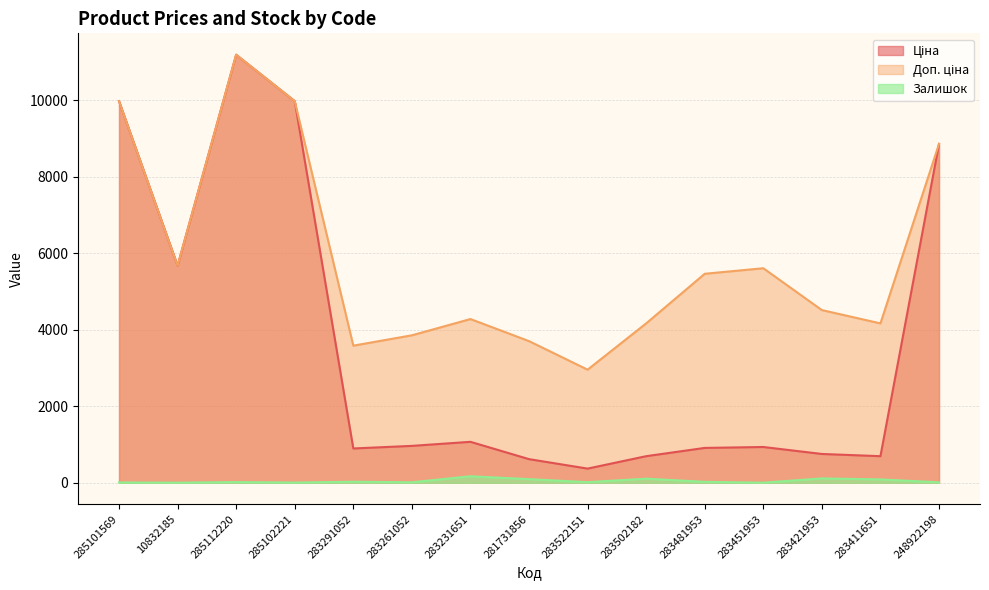

Is the value of Доп. ціна at 283291052 greater than the value of Ціна at 283481953?

Yes